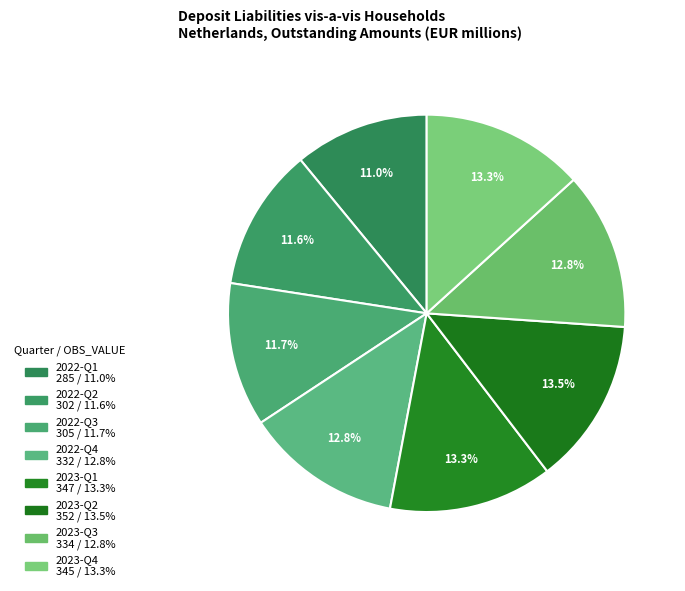

What is the change in value from 2022-Q1 to 2023-Q3?

+49